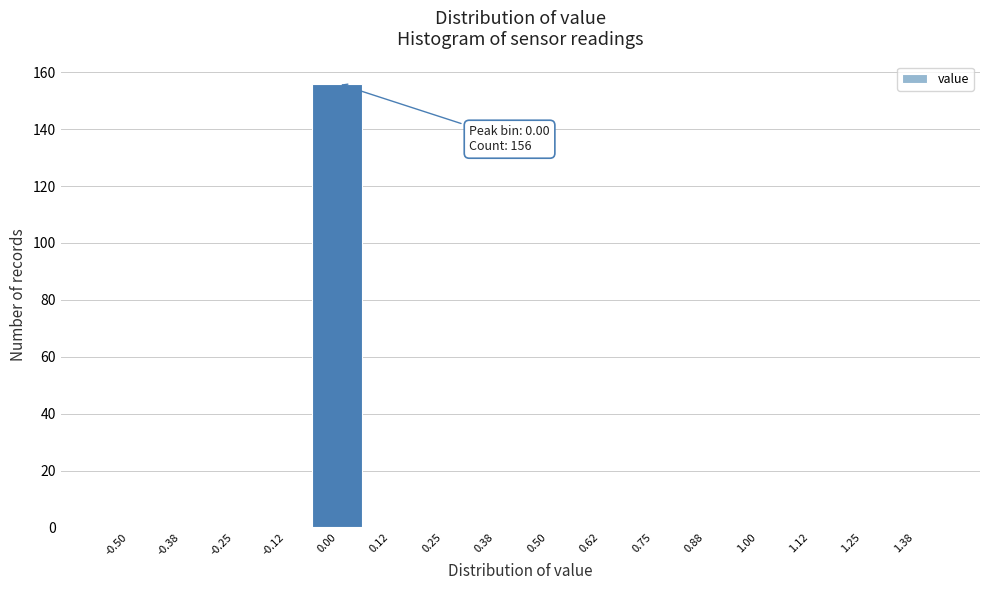

Reading left to right, list all the values displayed in this chart.

-0.50=0	-0.38=0	-0.25=0	-0.12=0	0.00=156	0.12=0	0.25=0	0.38=0	0.50=0	0.62=0	0.75=0	0.88=0	1.00=0	1.12=0	1.25=0	1.38=0